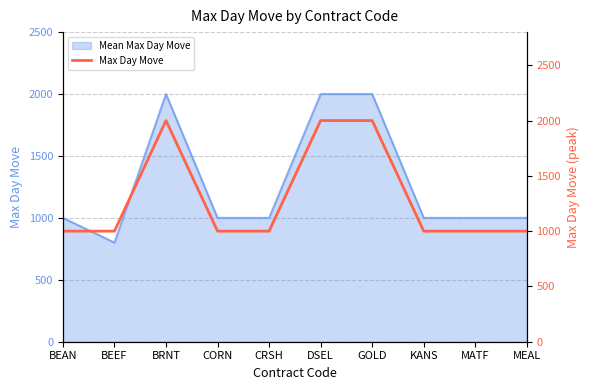

What is the label of the 1st point from the right?

MEAL